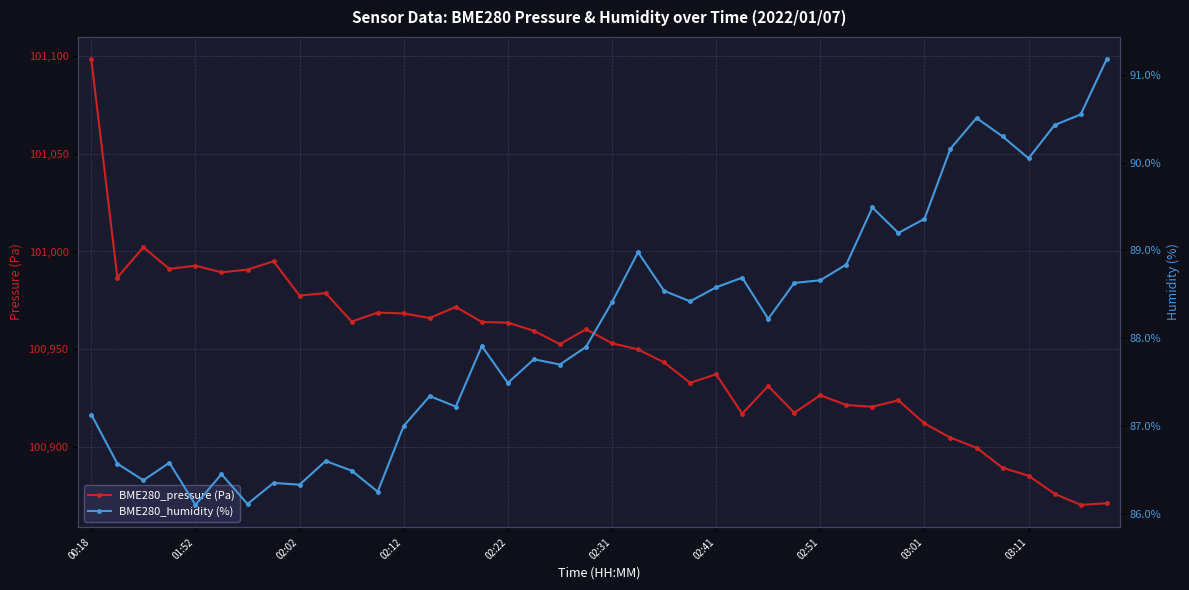

Reading right to left, extract all data points from this chart.

BME280_pressure: 100871.4	100870.6	100876.2	100885.5	100889.5	100899.8	100904.9	100912.2	100924.0	100920.7	100921.6	100926.6	100917.6	100931.2	100917.2	100937.3	100932.9	100943.3	100950.0	100953.1	100960.3	100952.7	100959.5	100963.6	100964.0	100971.7	100966.0	100968.3	100968.8	100964.2	100978.8	100977.5	100995.0	100990.8	100989.3	100992.8	100991.1	101002.2	100986.7	101098.2
BME280_humidity: 91.2	90.5	90.4	90.0	90.3	90.5	90.2	89.4	89.2	89.5	88.8	88.7	88.6	88.2	88.7	88.6	88.4	88.5	89.0	88.4	87.9	87.7	87.8	87.5	87.9	87.2	87.3	87.0	86.2	86.5	86.6	86.3	86.3	86.1	86.5	86.1	86.6	86.4	86.6	87.1